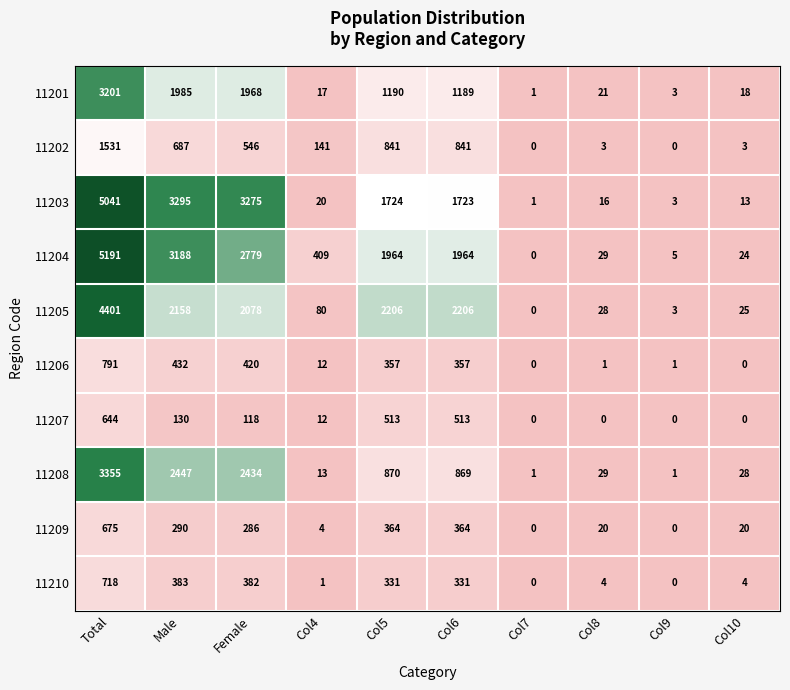

Rank the series by their maximum value, from highest to lowest.

11204, 11203, 11205, 11208, 11201, 11202, 11206, 11210, 11209, 11207